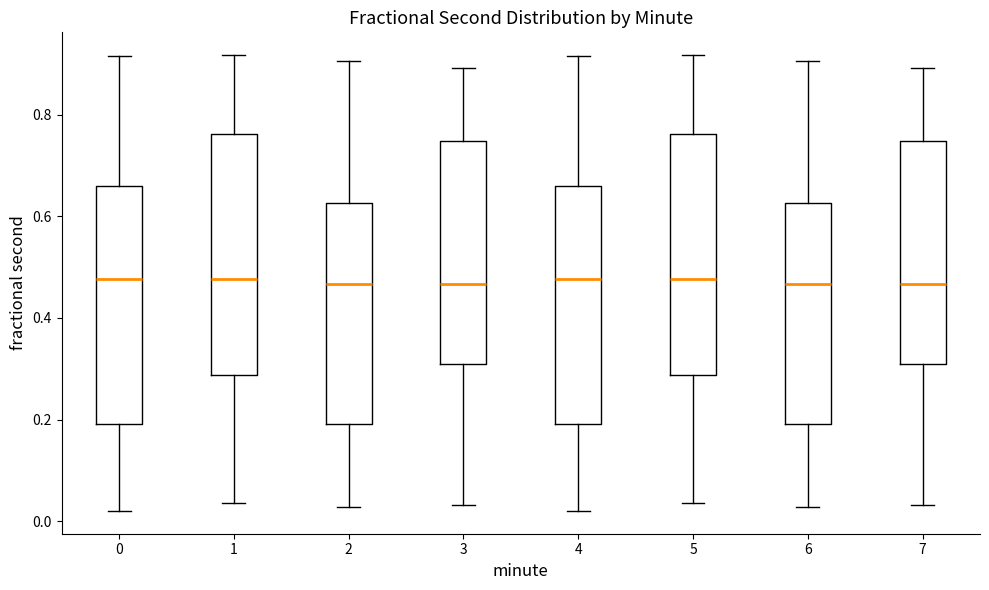

Reading left to right, transcribe this box plot: for each box, give where its median line is, the range the box spans, and where its two whiskers end, as read against the y-axis. The values are not printed on the chart, so give them approximately, as read against the axis.

0: median 0.48, box 0.20 to 0.66, whiskers 0.02 to 0.92
1: median 0.48, box 0.28 to 0.76, whiskers 0.04 to 0.92
2: median 0.46, box 0.20 to 0.62, whiskers 0.02 to 0.90
3: median 0.46, box 0.30 to 0.74, whiskers 0.04 to 0.90
4: median 0.48, box 0.20 to 0.66, whiskers 0.02 to 0.92
5: median 0.48, box 0.28 to 0.76, whiskers 0.04 to 0.92
6: median 0.46, box 0.20 to 0.62, whiskers 0.02 to 0.90
7: median 0.46, box 0.30 to 0.74, whiskers 0.04 to 0.90